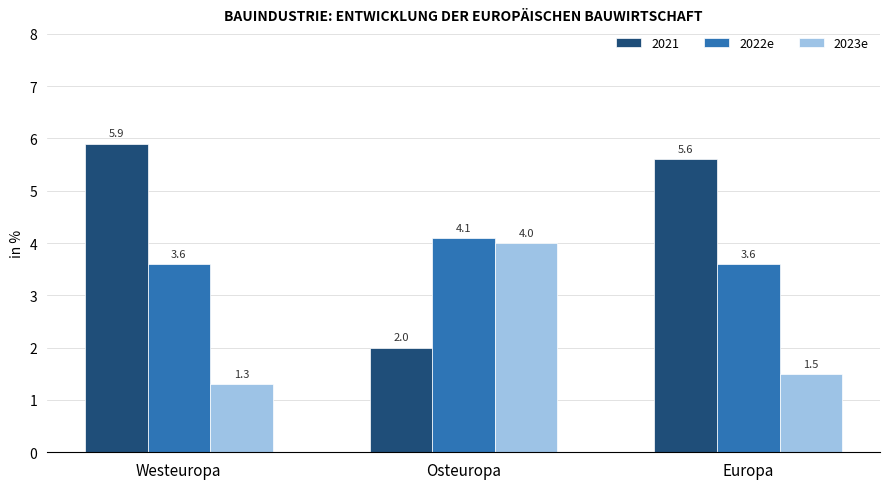

What value does the 2022e series have at Europa?

3.6